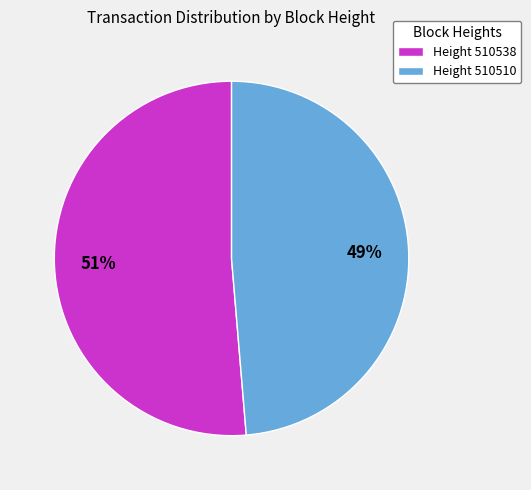

Do Height 510510 and Height 510538 together represent more than half of the pie?

Yes